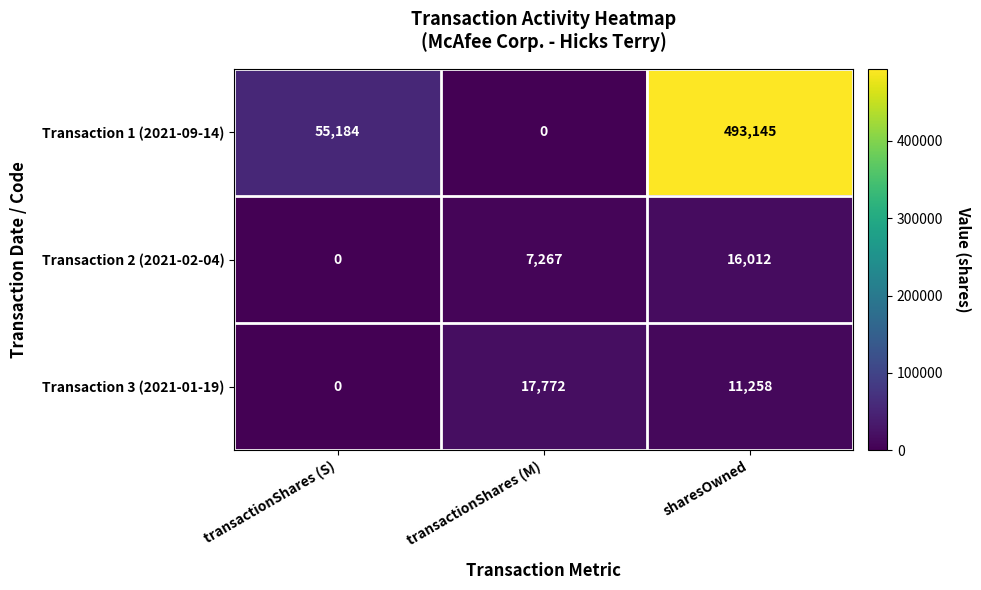

What is the greatest value displayed?

493145